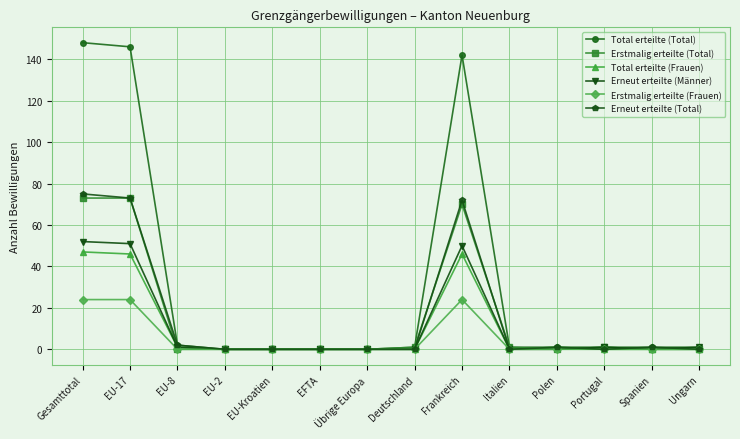

What is the average value of the Erstmalig erteilte (Total) series?

16